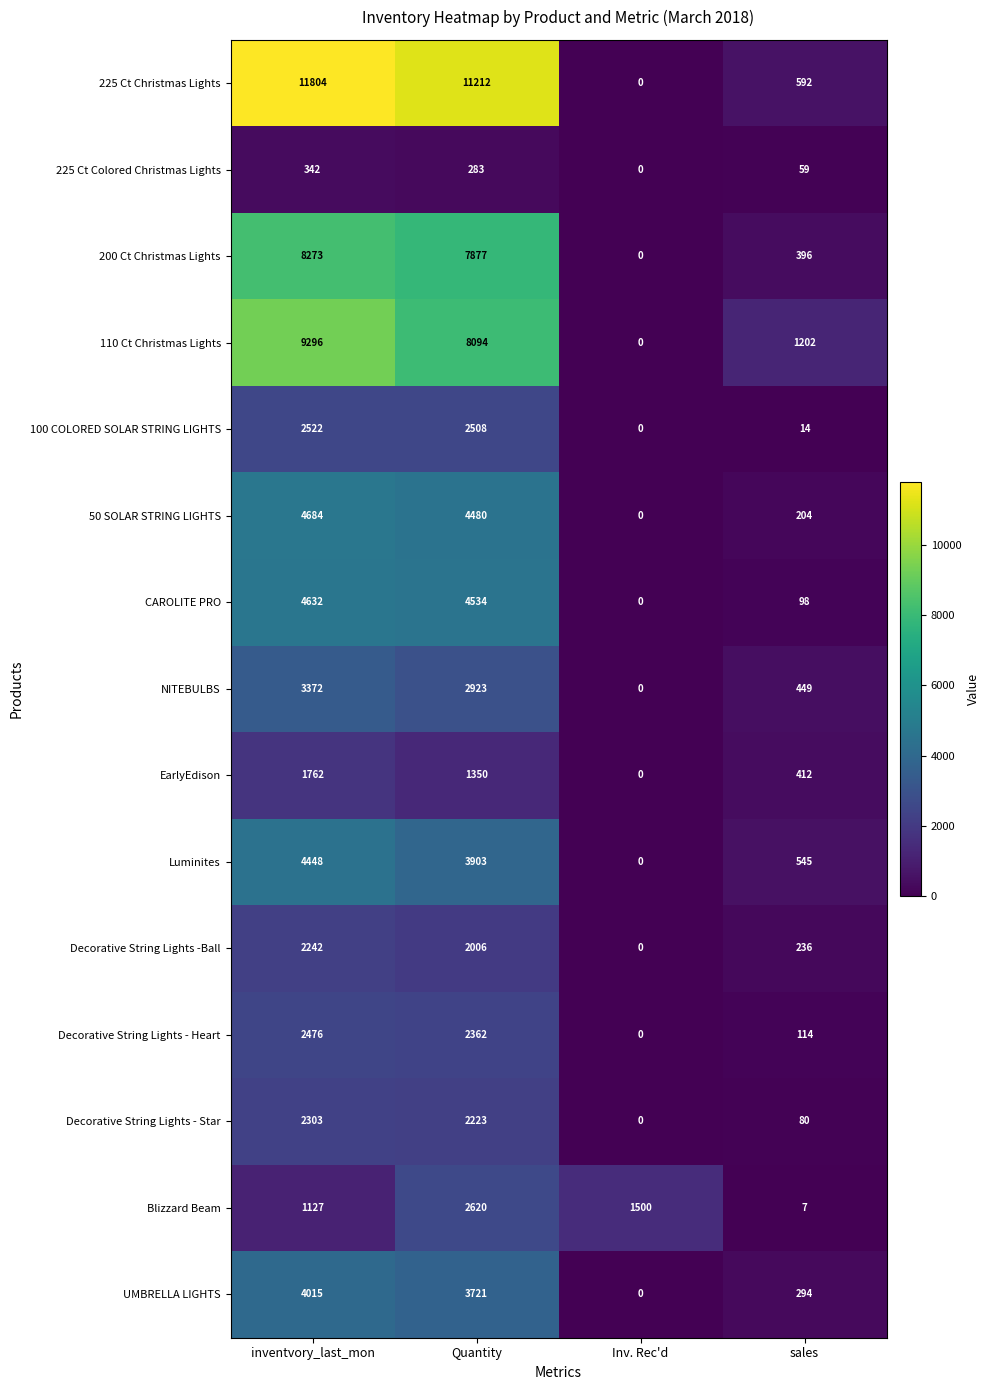

The EarlyEdison series shows 412 at sales. True or false?

True